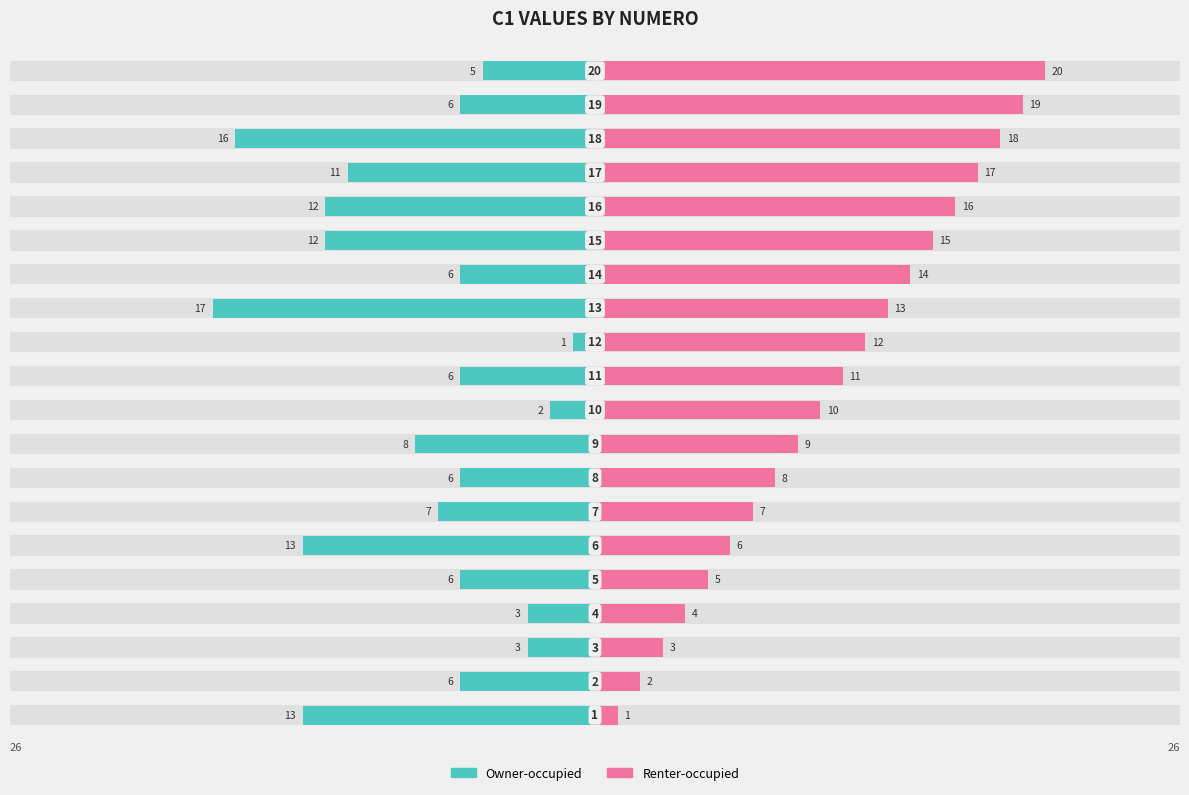

What are all the series names shown in the legend?

Owner-occupied, Renter-occupied